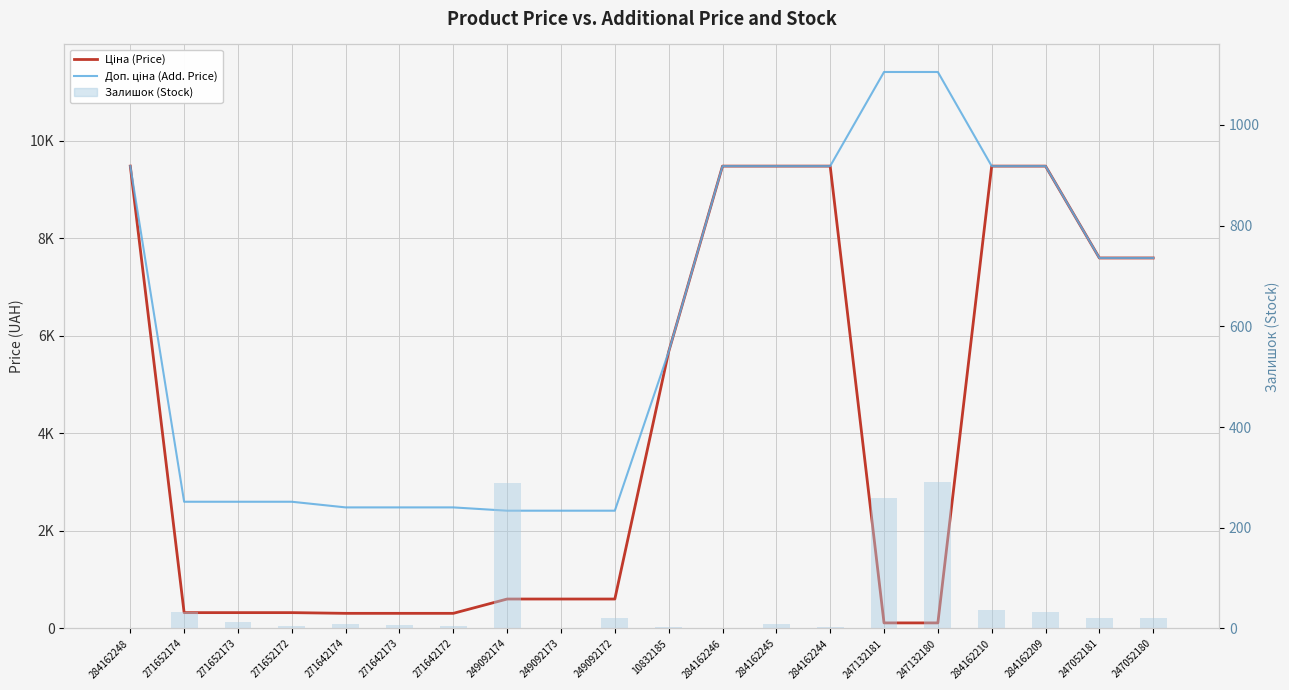

Which has a higher value, 271652172 or 284162246?

284162246